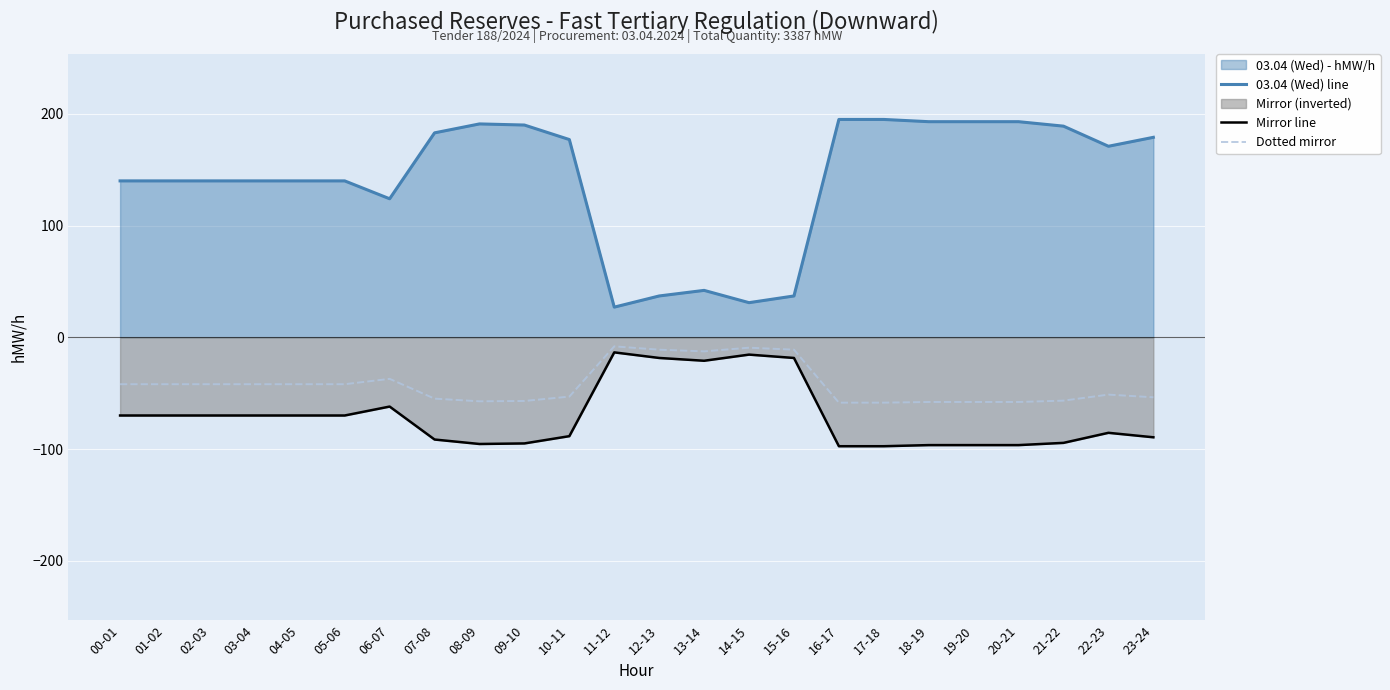

Is the value of Dotted mirror at 14-15 greater than the value of Mirror line at 13-14?

Yes